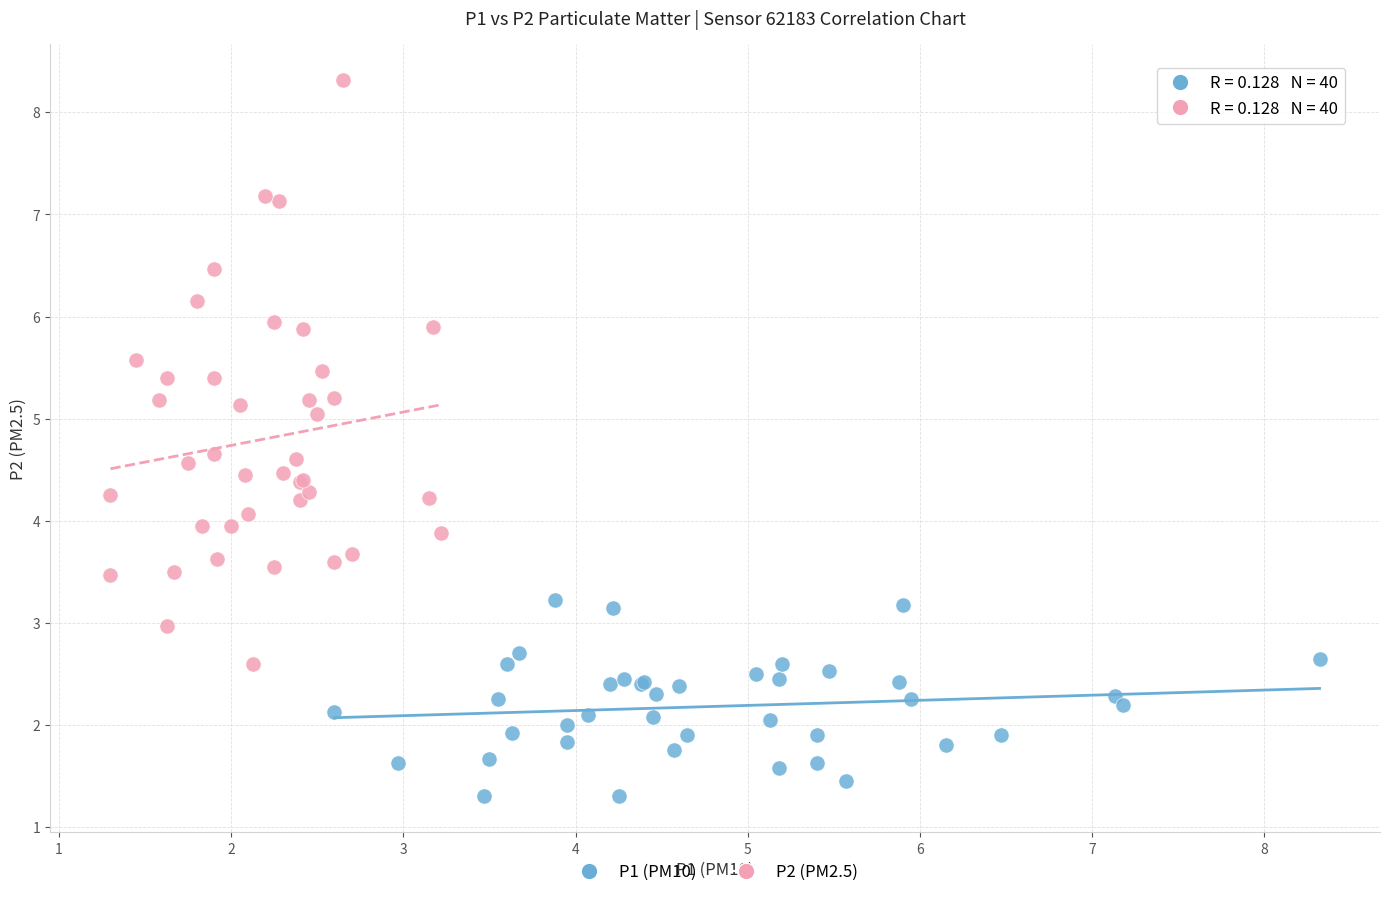

Which series contains the lowest Y value?

P1 (PM10)